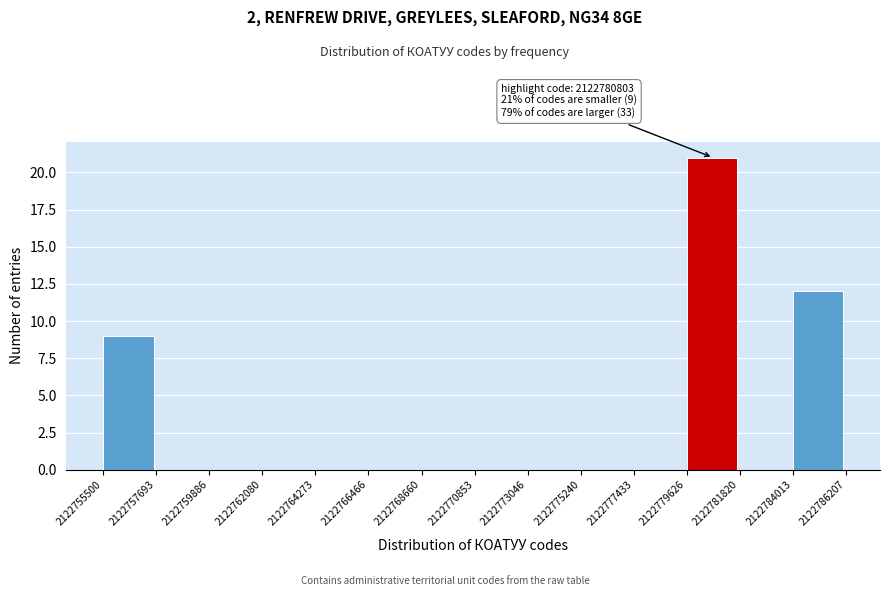

Which range on the x-axis has the tallest bar?

2122779626 to 2122781820